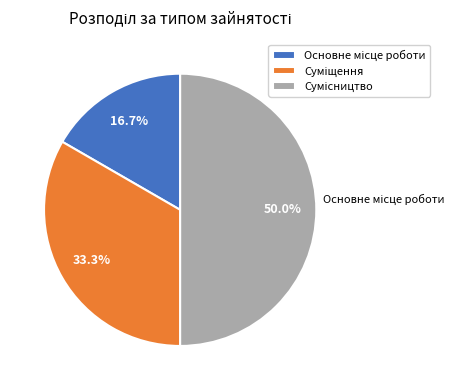

What is the ratio of the value at Основне місце роботи to the value at Суміщення?

0.5